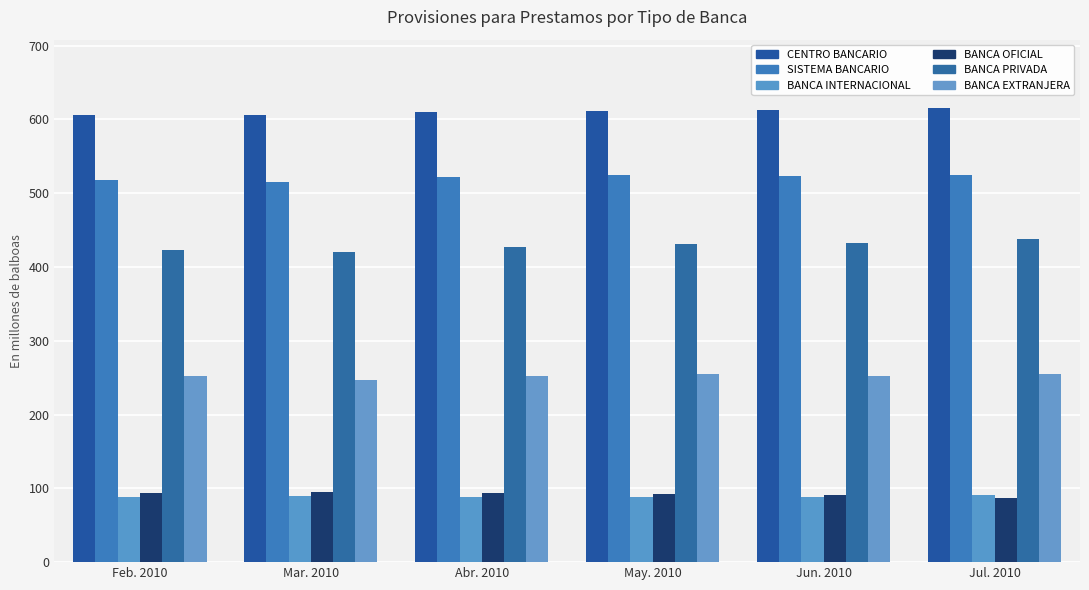

The value of BANCA EXTRANJERA at Abr. 2010 is 252.3. True or false?

True